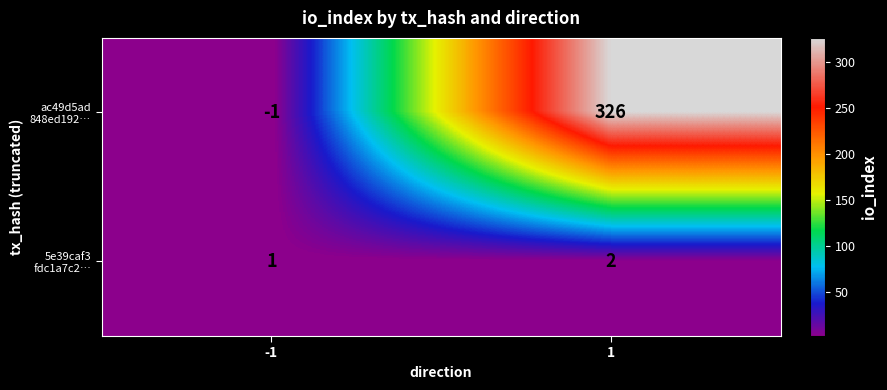

What is the total value across all series at 1?

328